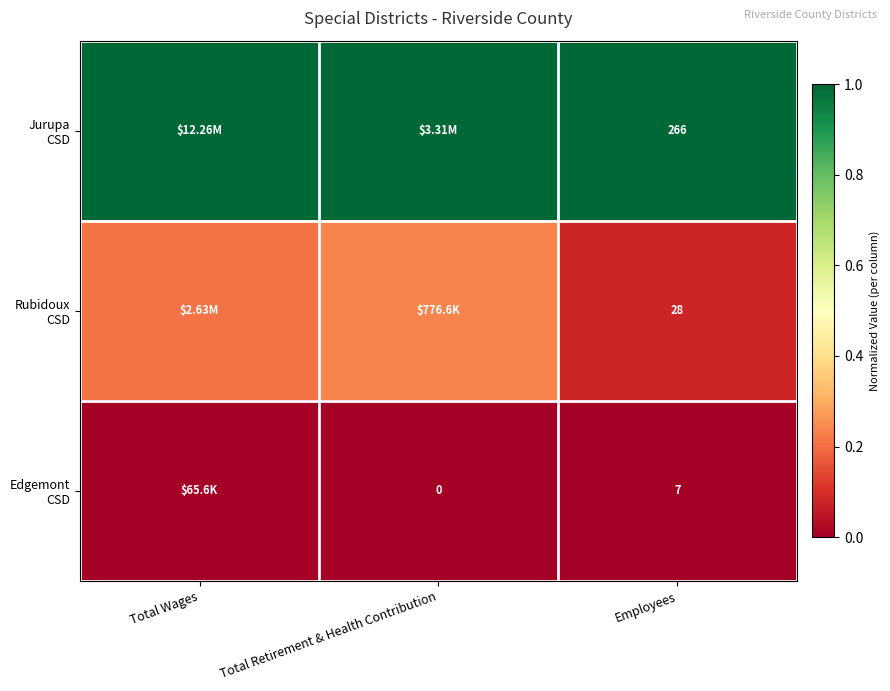

Is the value of Rubidoux CSD at Total Retirement & Health Contribution greater than the value of Edgemont CSD at Total Wages?

Yes